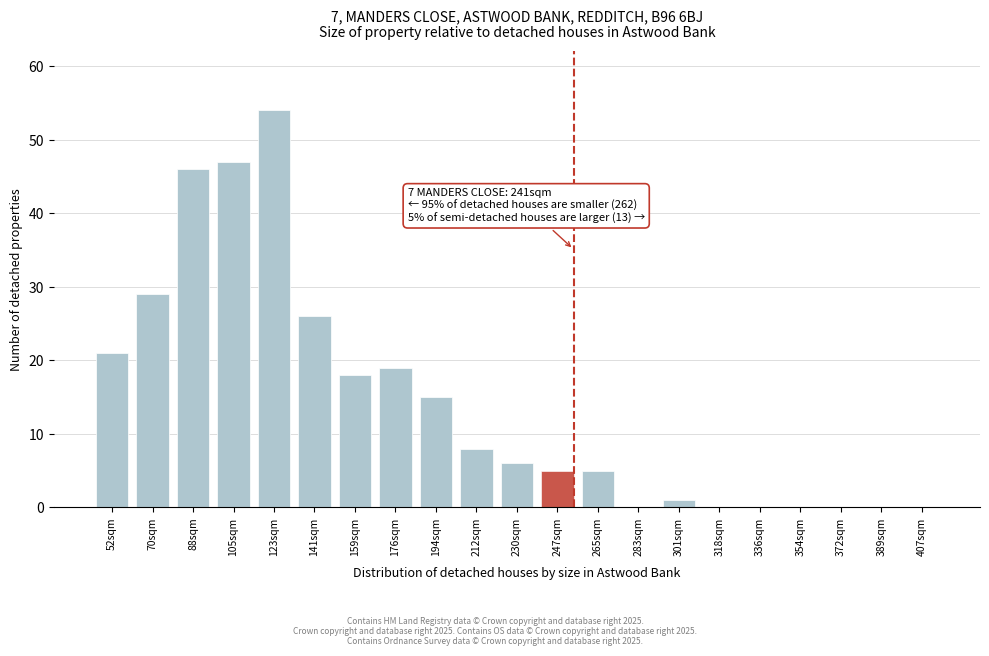

Reading right to left, list all the values displayed in this chart.

407sqm=0	389sqm=0	372sqm=0	354sqm=0	336sqm=0	318sqm=0	301sqm=1	283sqm=0	265sqm=5	247sqm=5	230sqm=6	212sqm=8	194sqm=15	176sqm=19	159sqm=18	141sqm=26	123sqm=54	105sqm=47	88sqm=46	70sqm=29	52sqm=21